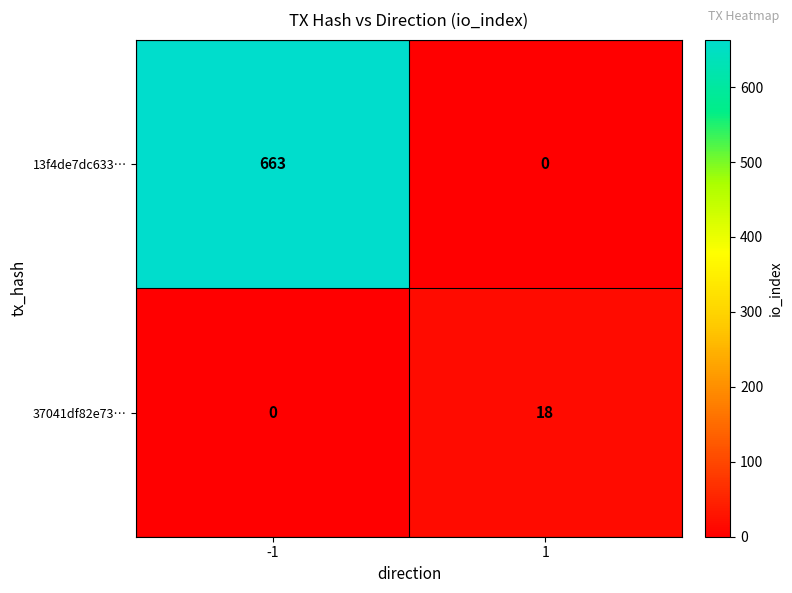

Rank the series by their maximum value, from lowest to highest.

37041df82e73…, 13f4de7dc633…